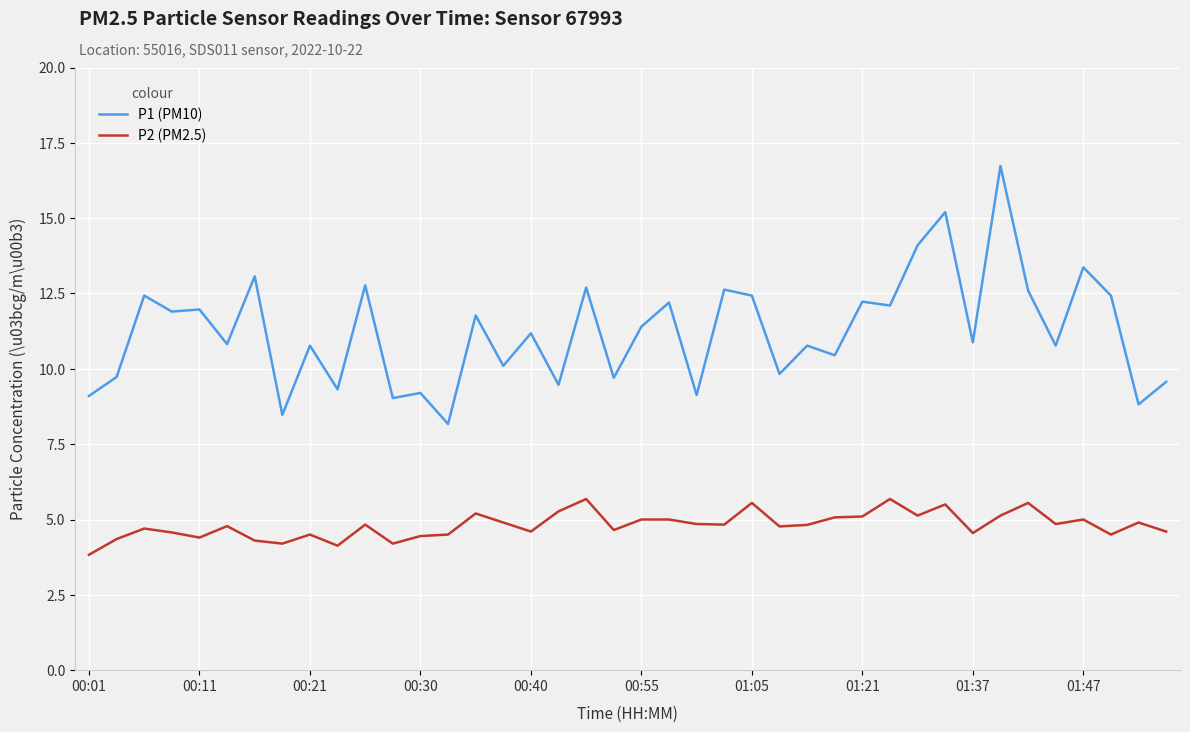

Which series has the largest total across all categories?

P1 (PM10)